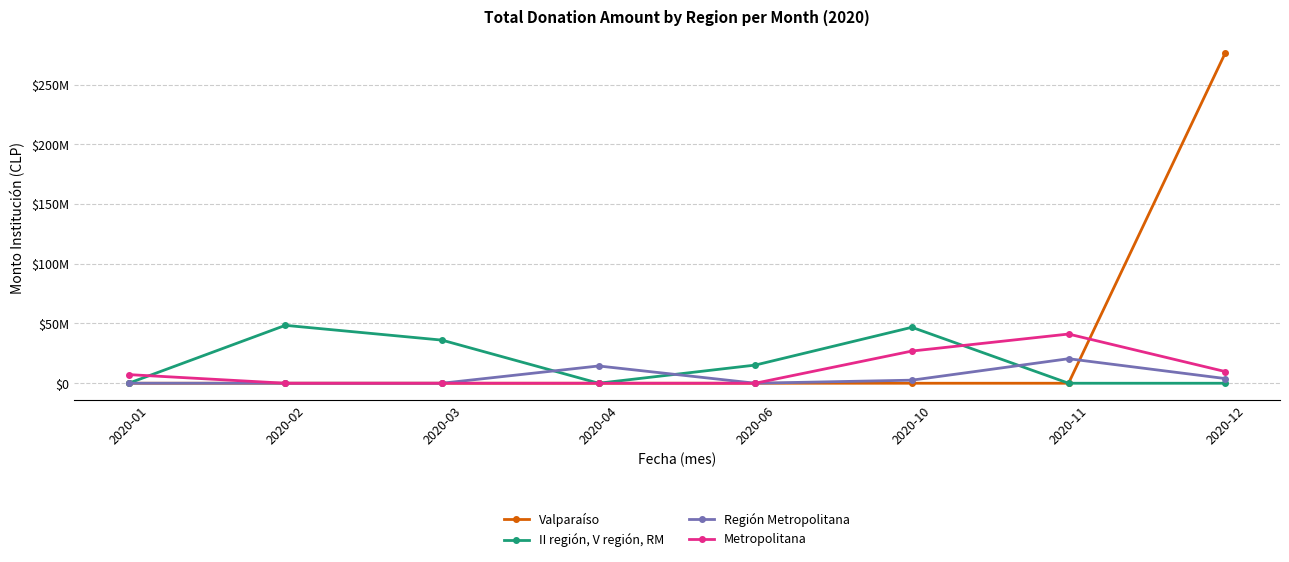

What are all the series names shown in the legend?

Valparaíso, II región, V región, RM, Región Metropolitana, Metropolitana